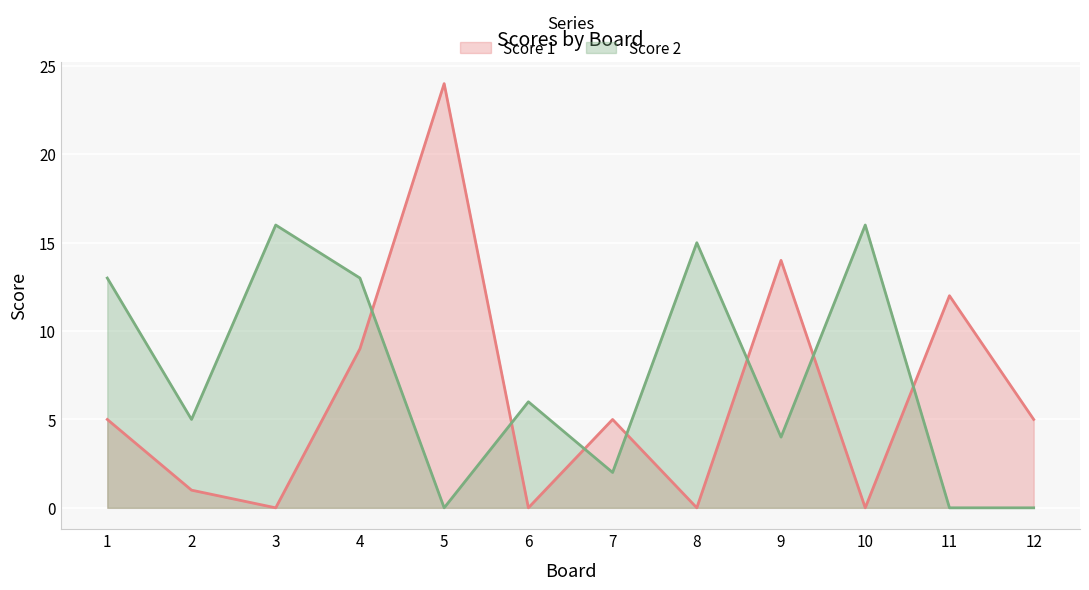

What is the sum of the Score 1 values at 7 and 8?

5